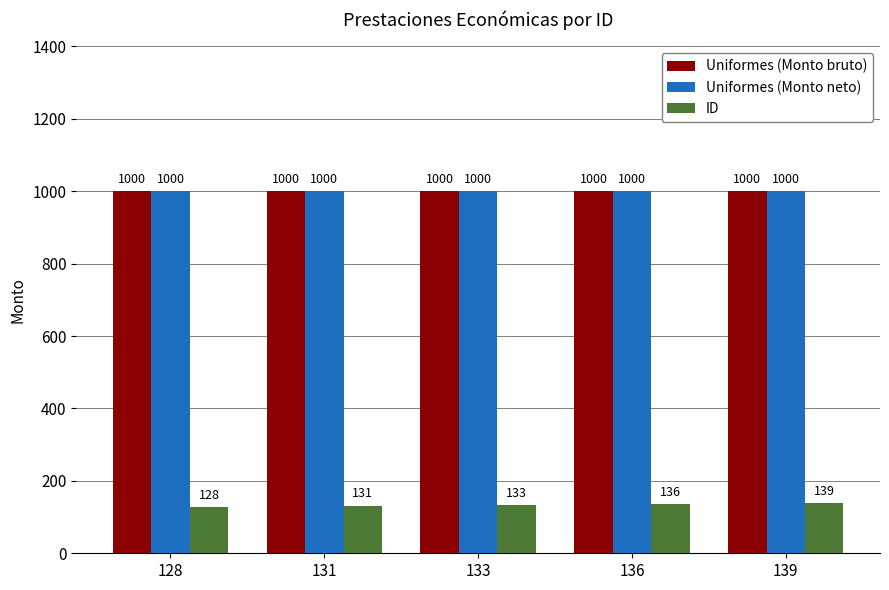

What is the approximate value of ID at 139?

139